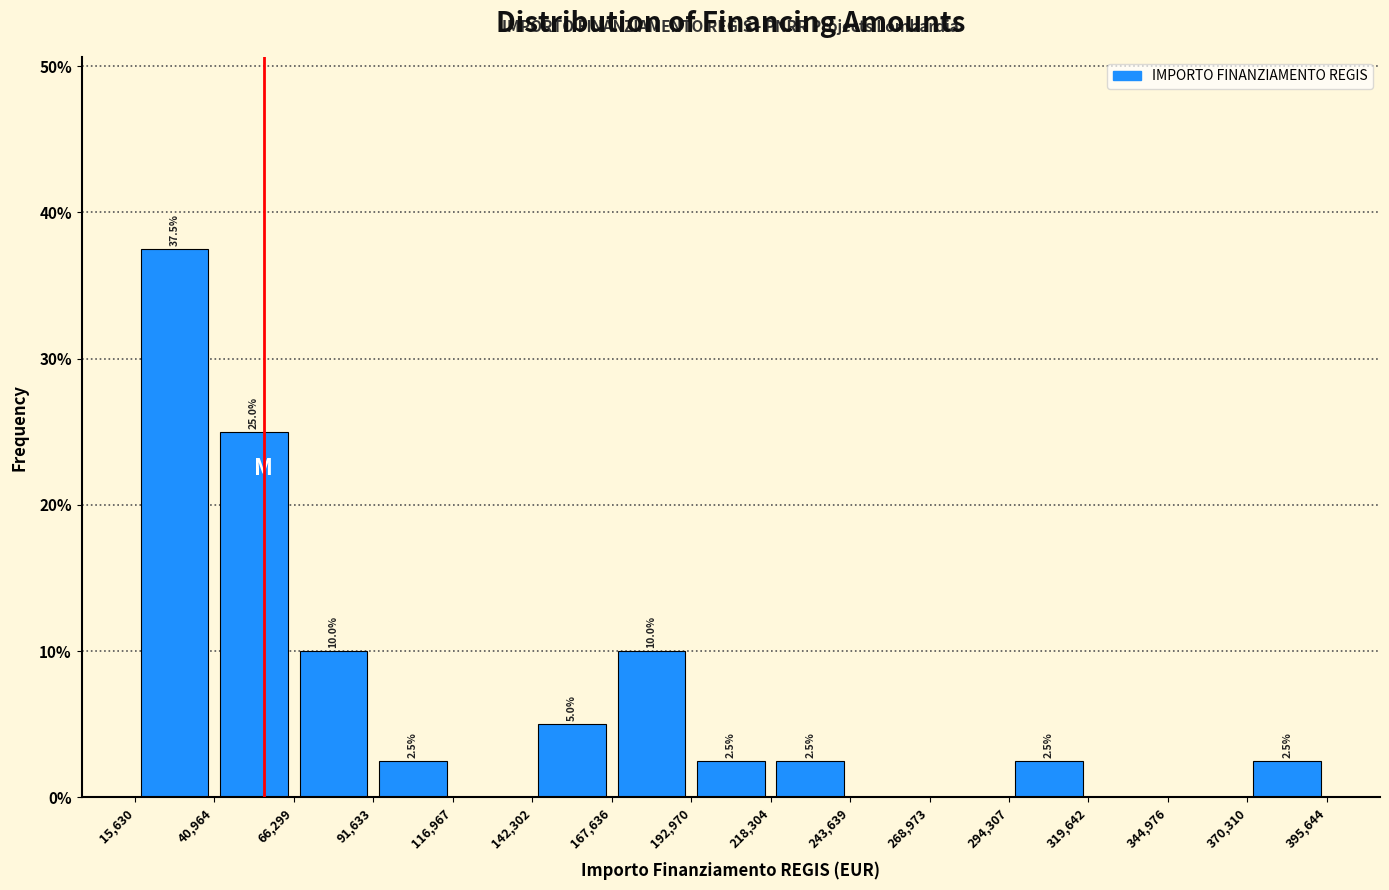

Over which range of the x-axis is the bar tallest?

15,630 to 40,964